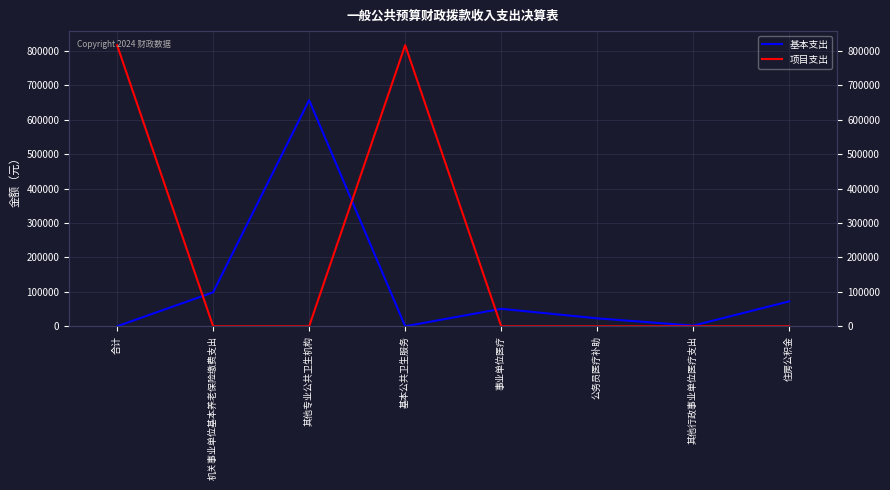

What is the label of the 8th point from the left?

住房公积金